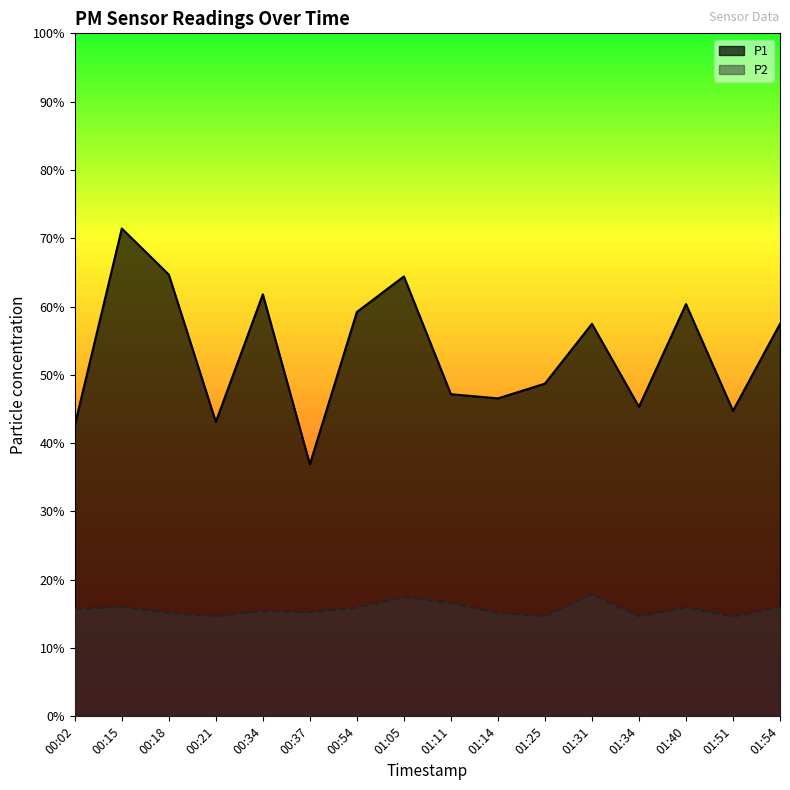

In P2, how many points are higher than both neighbors (excluding endpoints)?

5